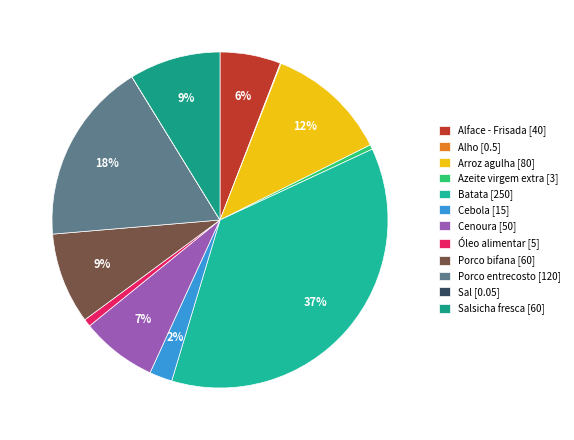

Count the number of slices in the pie.

12